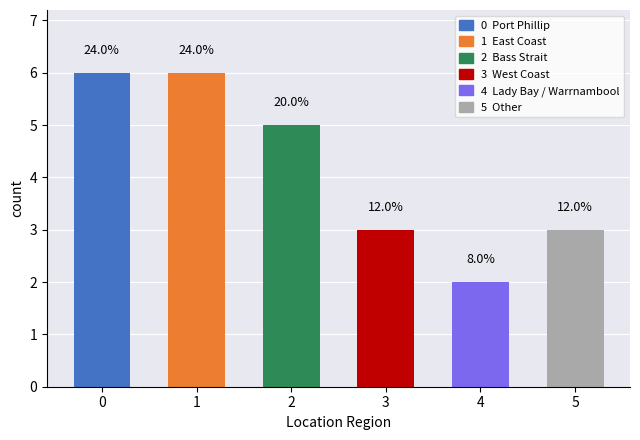

Which label corresponds to the smallest value in the chart?

Lady Bay / Warrnambool